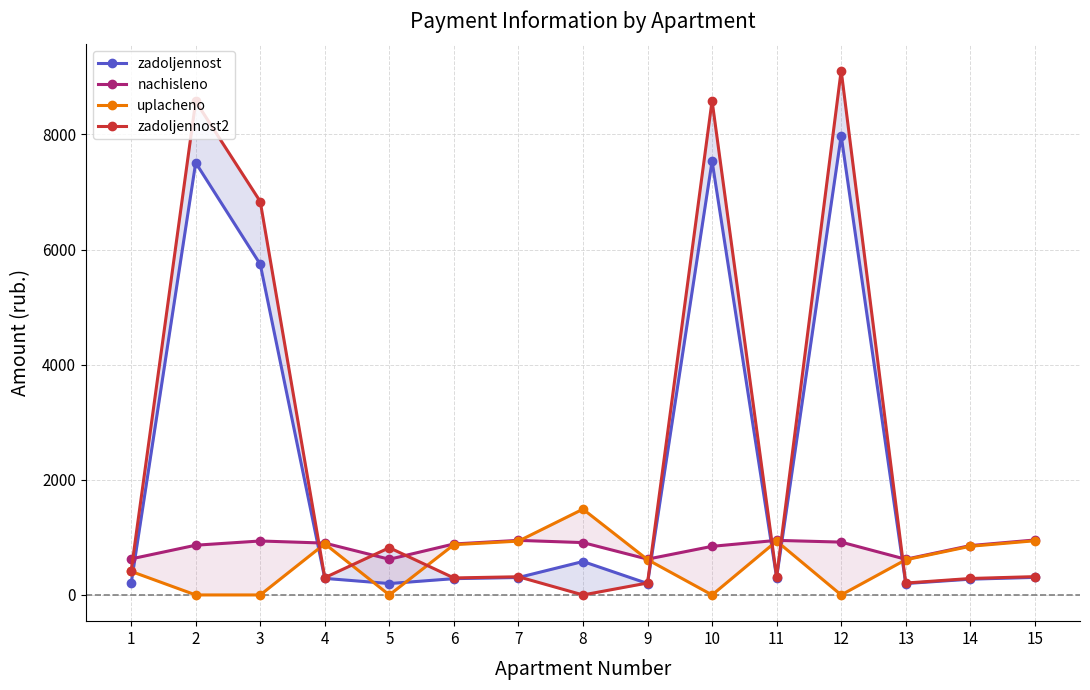

True or false: uplacheno and nachisleno cross at least once.

True